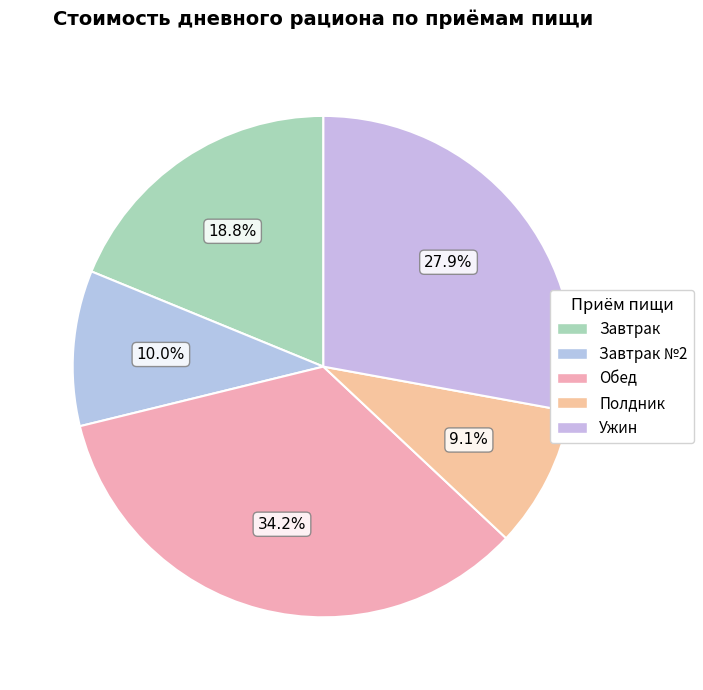

How many segments does this pie chart have?

5